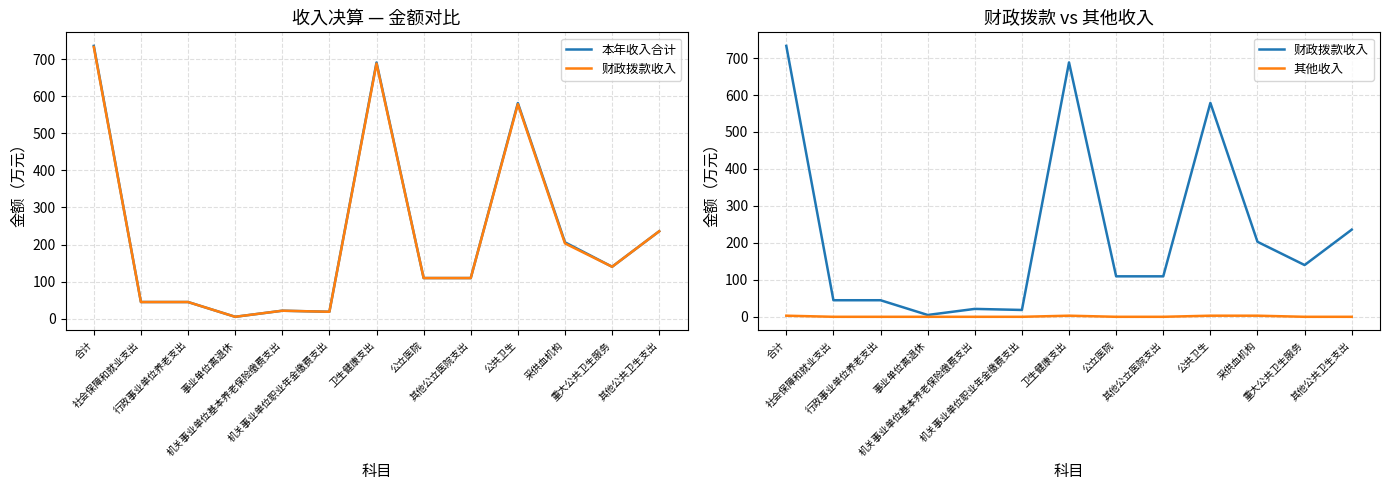

What is the spread (max minus min) of values at 采供血机构?

202.9